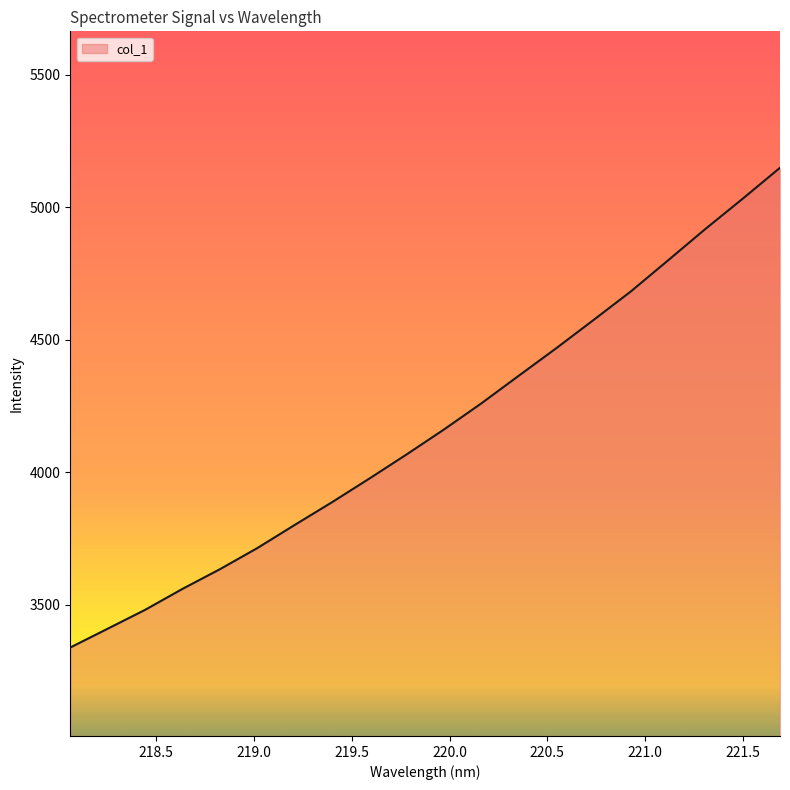

What is the greatest value displayed?

5149.0